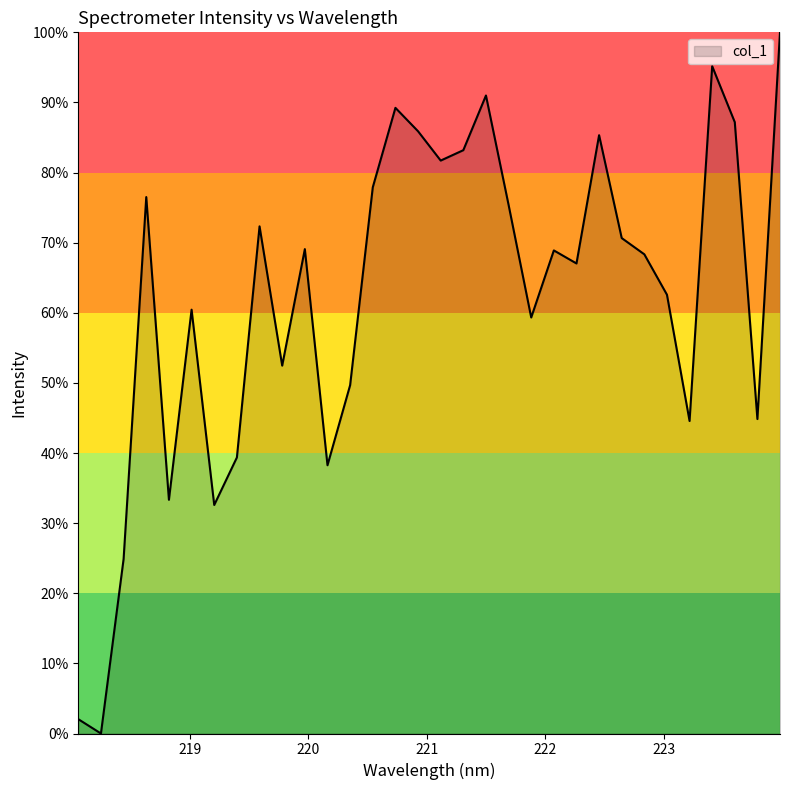

What is the maximum value shown in the chart?

100.0